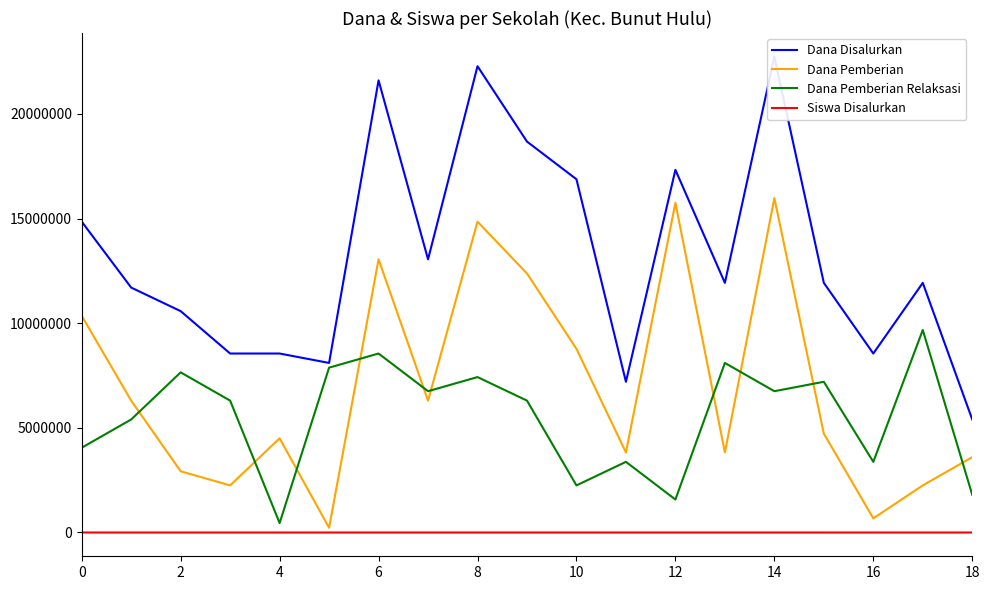

What is the highest value of the Dana Pemberian Relaksasi series?

9675000